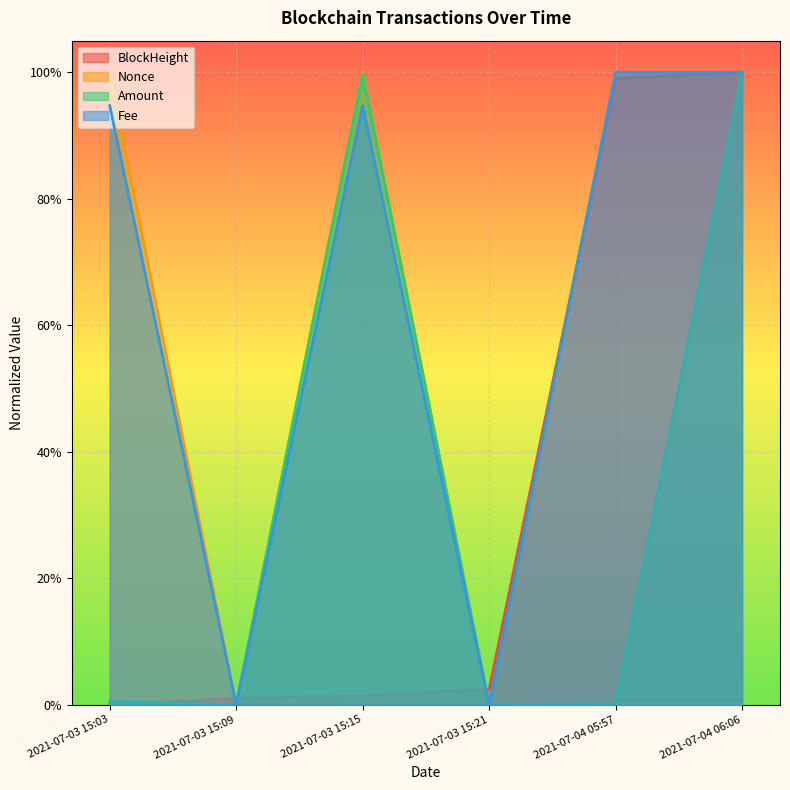

What is the difference between the second highest and second lowest values in the Amount series?

1.0